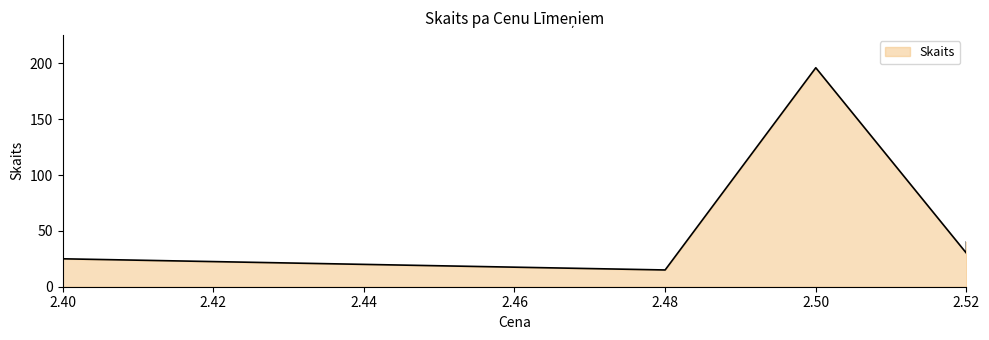

At which label is the value closest to 101?

2.52